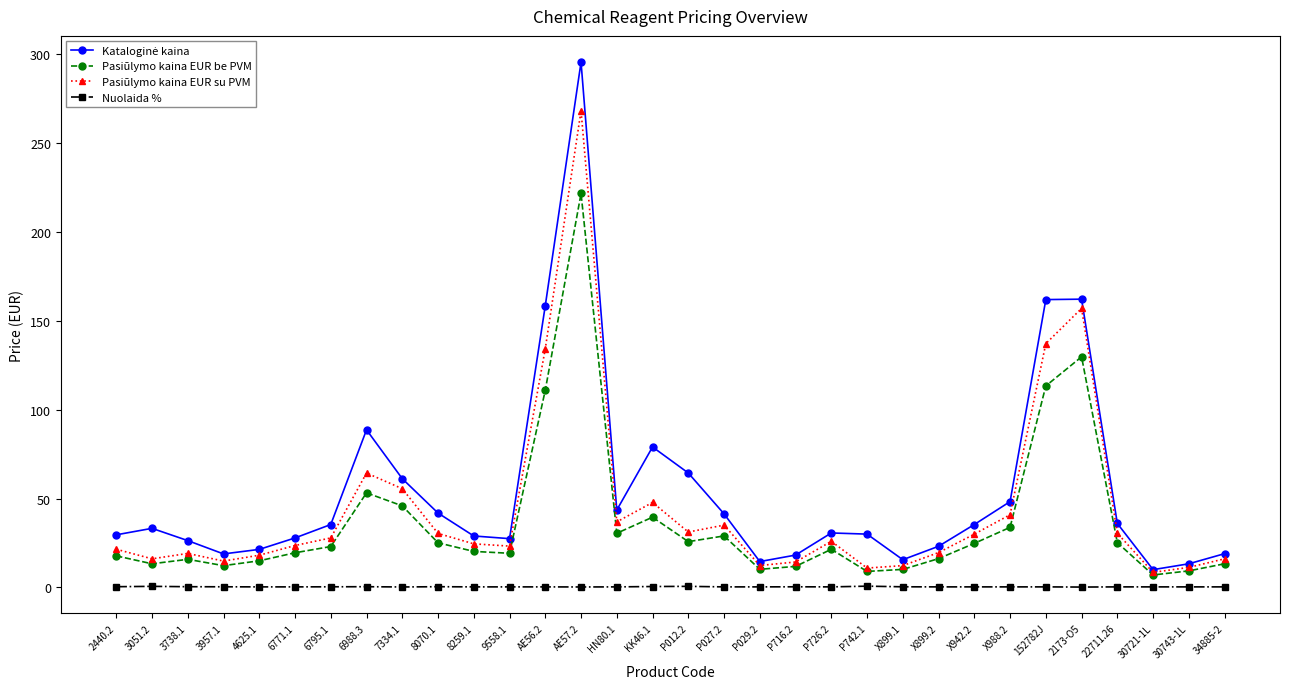

What is the approximate value of Nuolaida % at 2440.2?

0.4